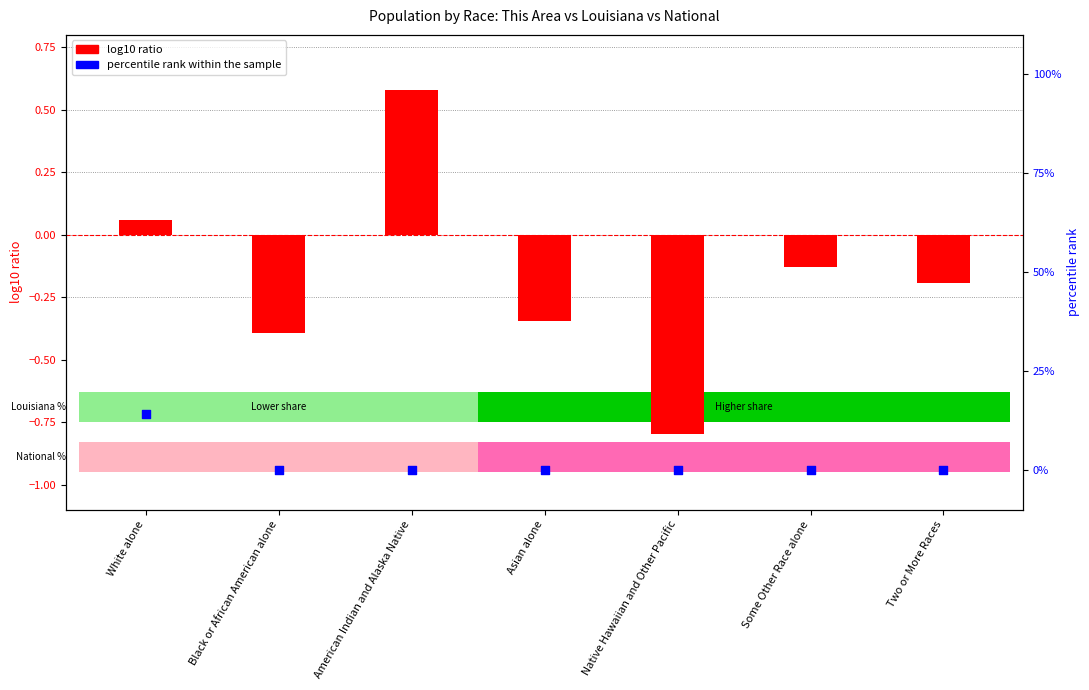

What is the total value across all series at Native Hawaiian and Other Pacific?

-0.8